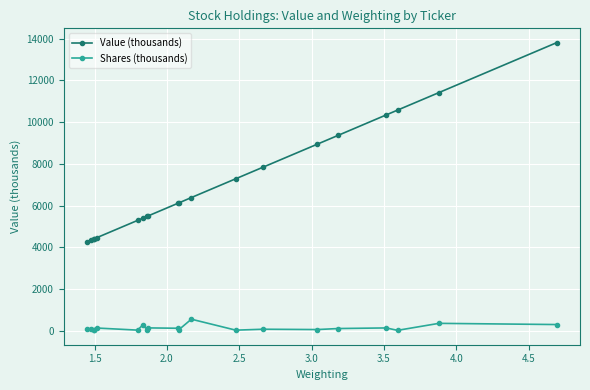

Which series has the largest range (max minus min)?

Value (thousands)